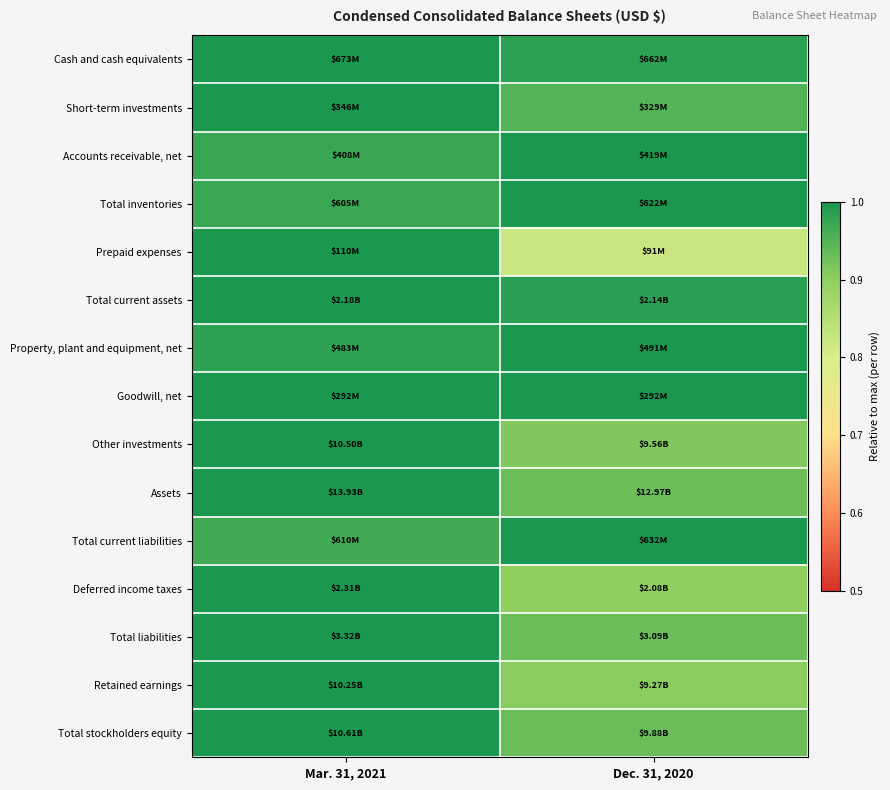

At which category is the sum across all series the highest?

Mar. 31, 2021